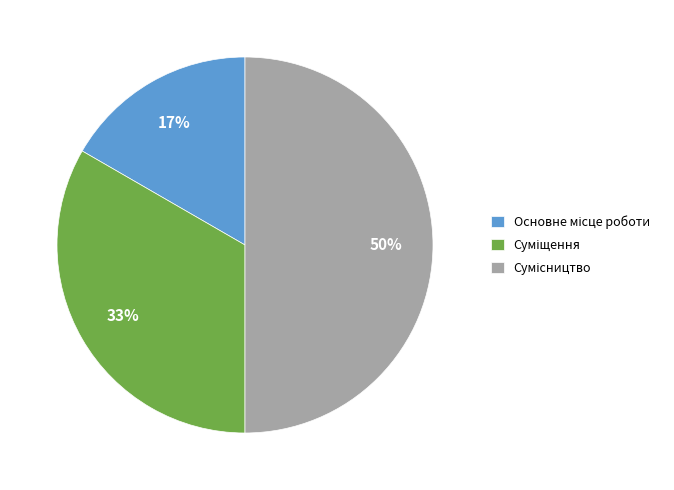

To the nearest percent, what is the average slice percentage?

33%